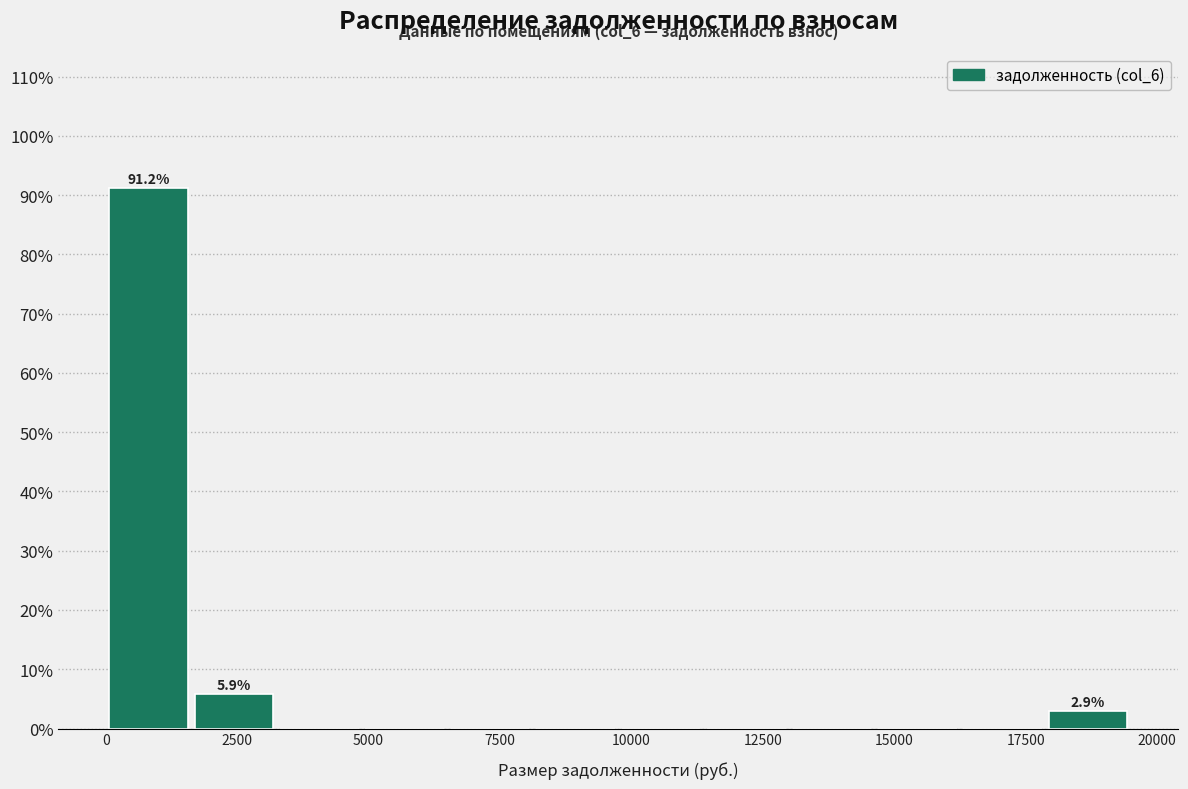

Read against the x-axis, roughly where is the centre of the tallest bar?

1000